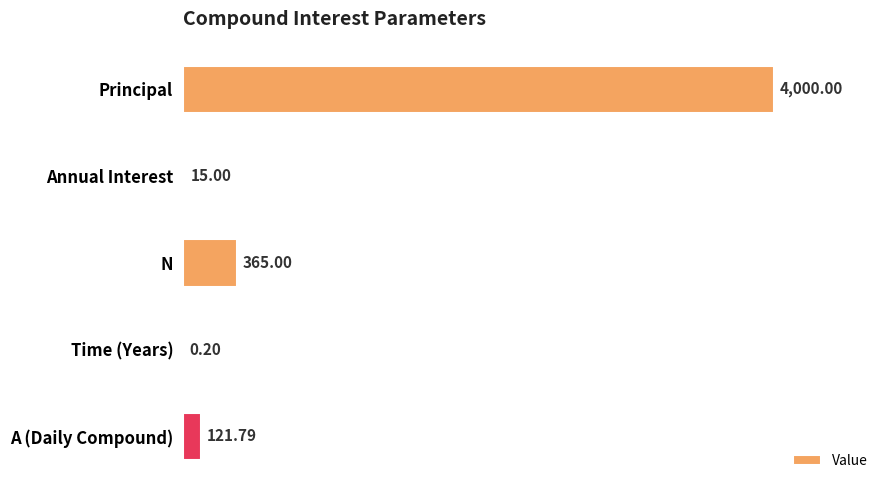

Which label corresponds to the largest value in the chart?

Principal